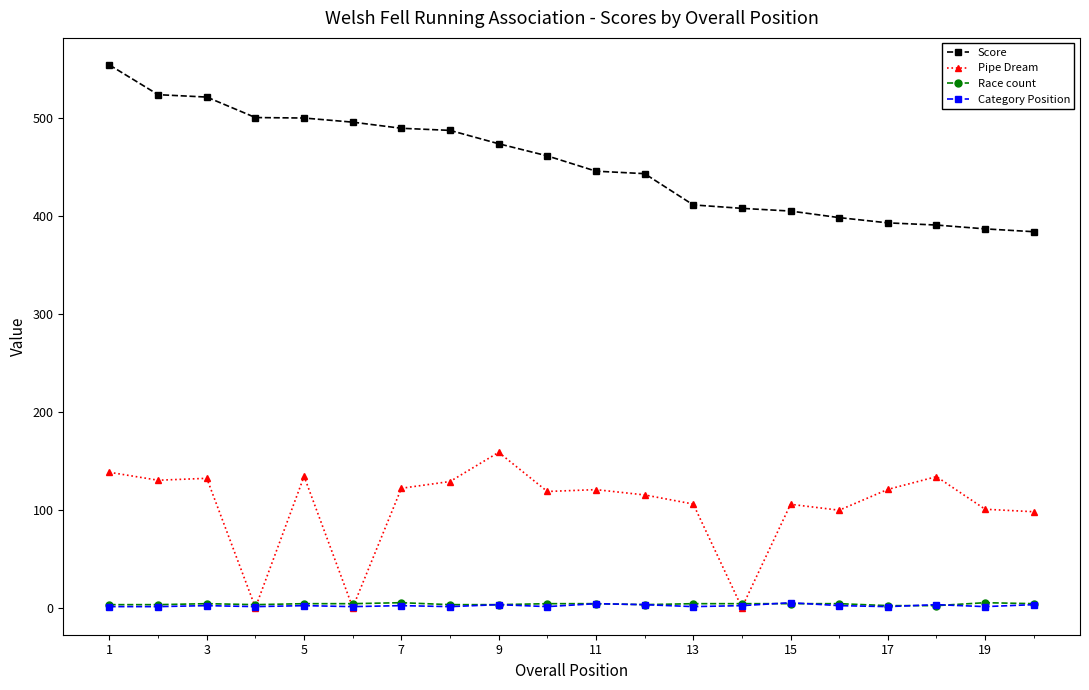

True or false: Score and Race count cross at least once.

False